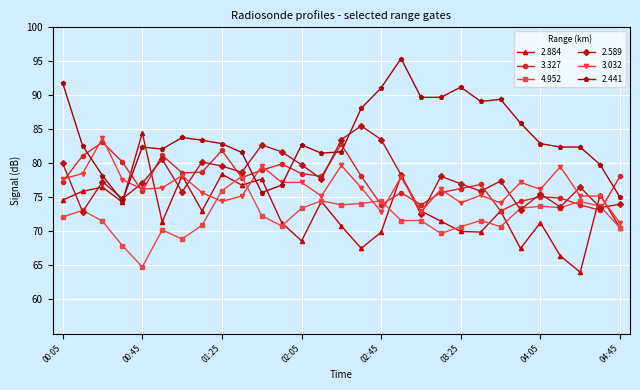

True or false: 3.032 and 4.952 intersect in this chart.

True